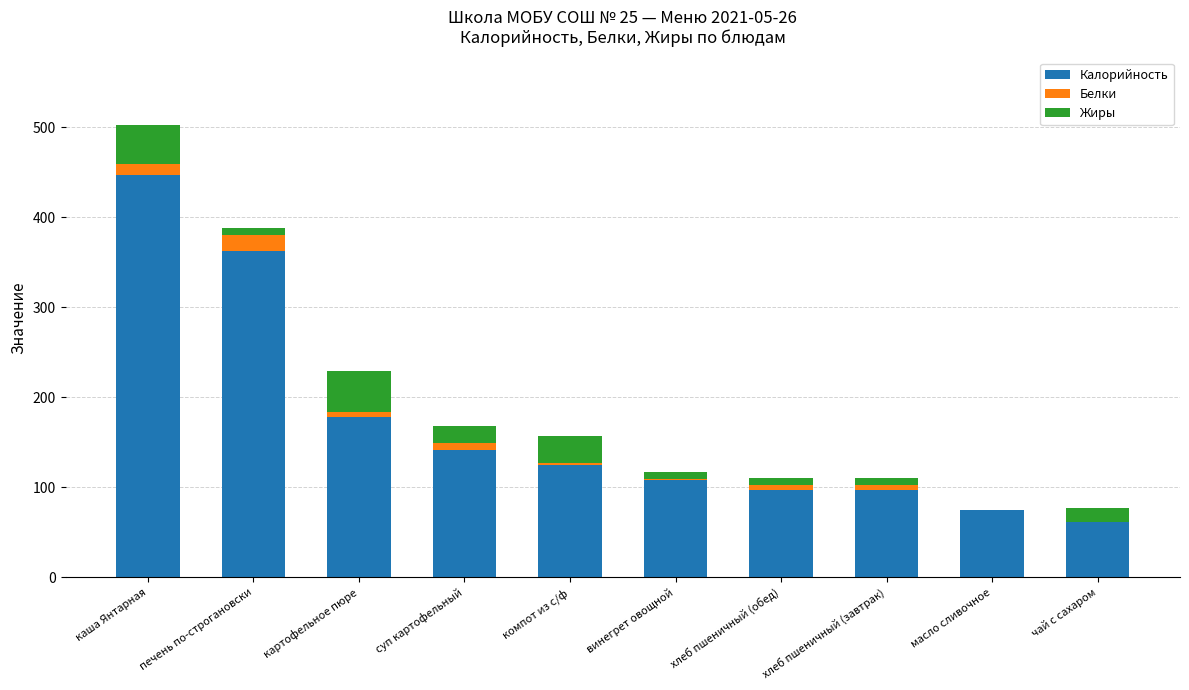

What is the maximum value for Калорийность?

447.0